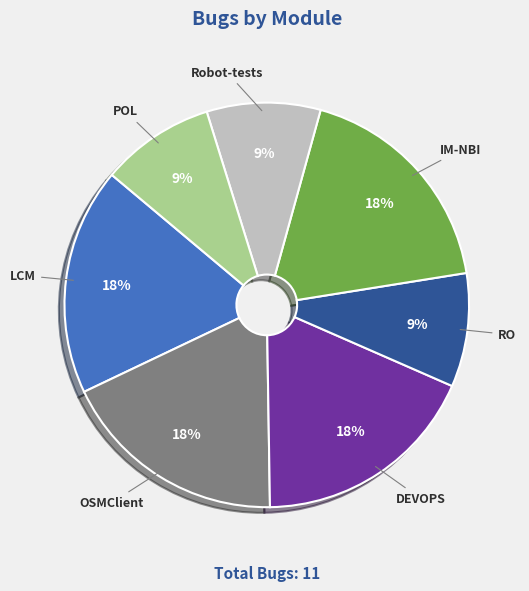

Is there any slice that represents more than half of the pie?

No